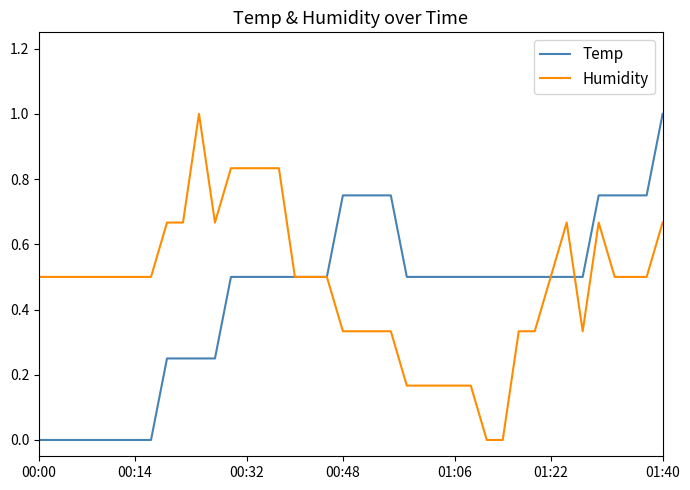

True or false: Humidity and Temp cross at least once.

True